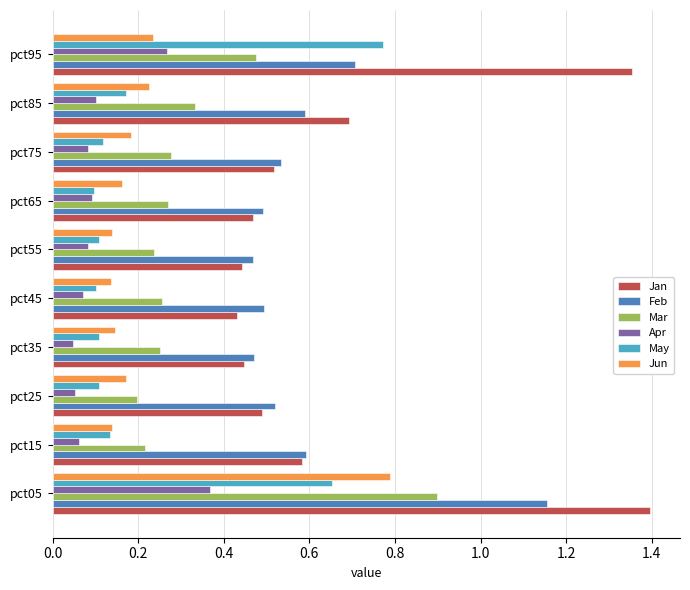

True or false: Apr has a value of 0.0 at pct45.

False